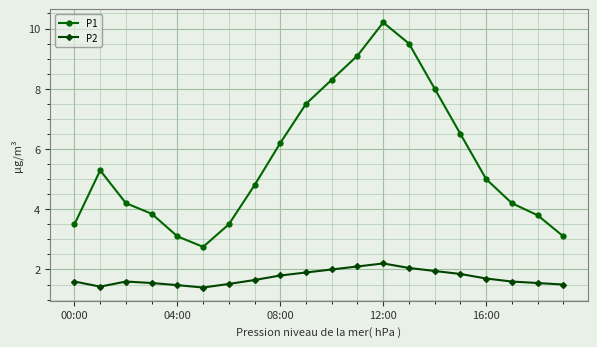

How many lines are shown in the chart?

2